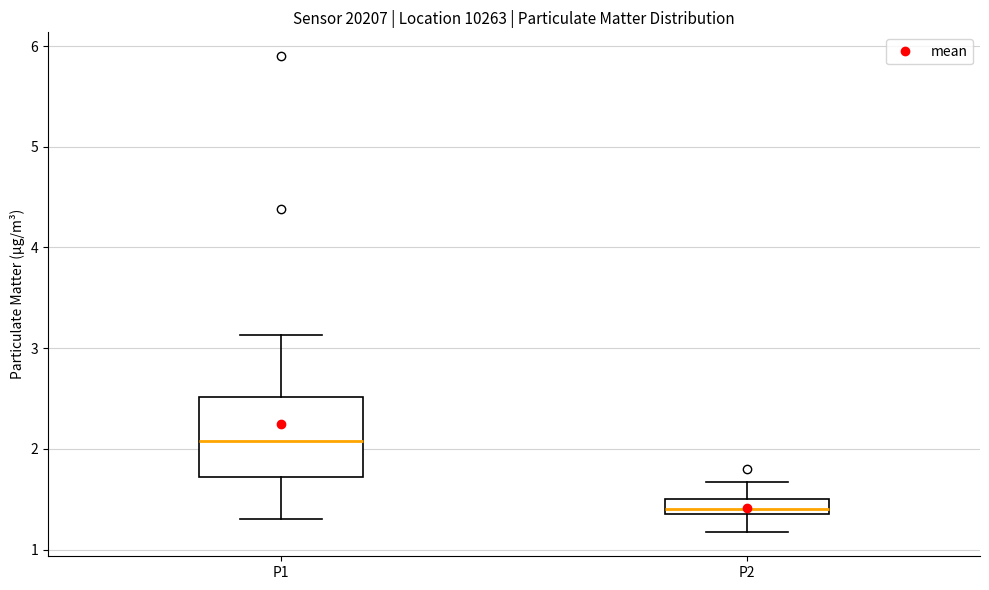

Where does the lower whisker of the box for P2 end on the y-axis? The values are not printed on the chart, so give them approximately, as read against the axis.

1.2